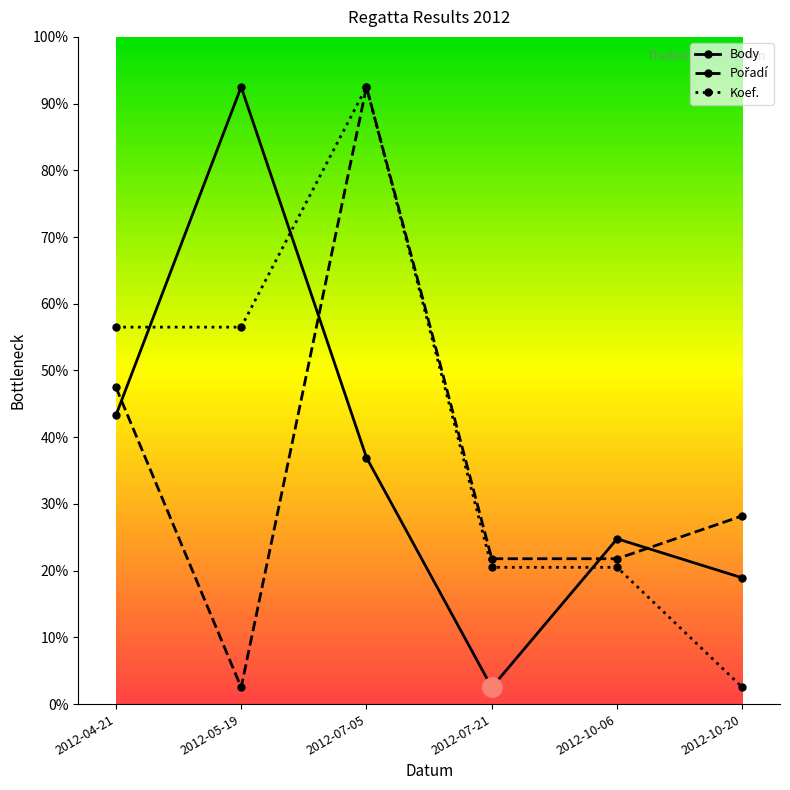

What is the label of the 3rd point from the left?

2012-07-05